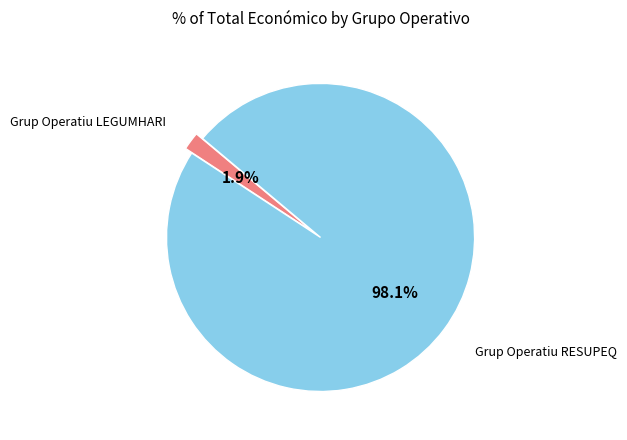

Which category accounts for the majority?

Grup Operatiu RESUPEQ